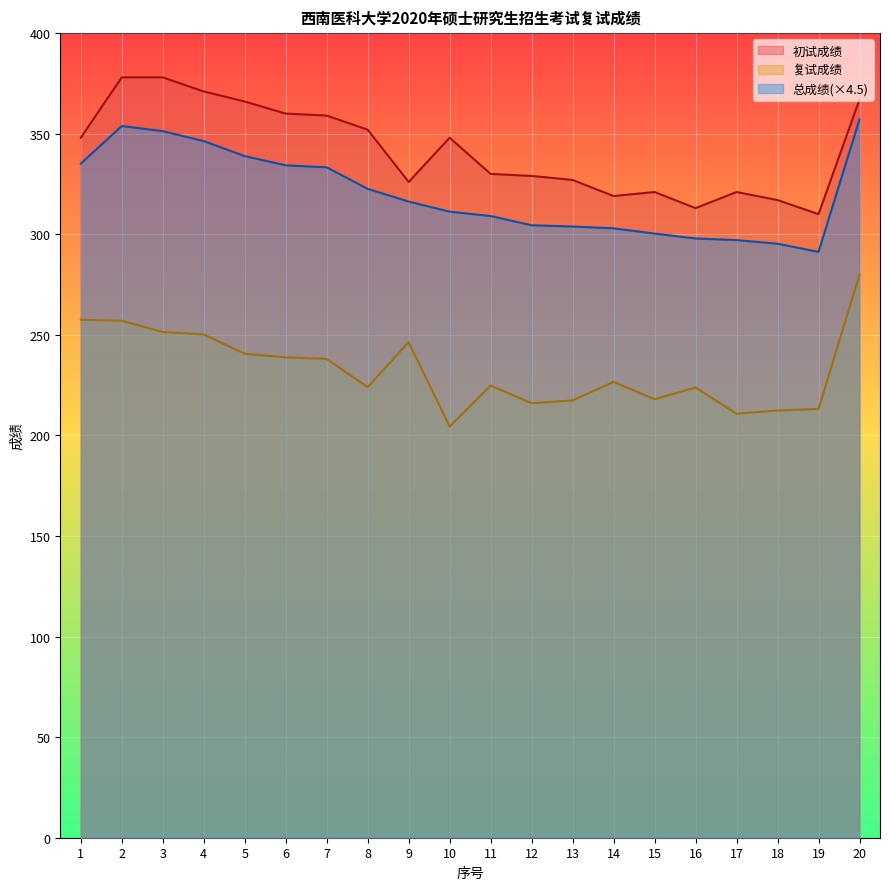

What is the sum of all 初试成绩 values?

6840.0